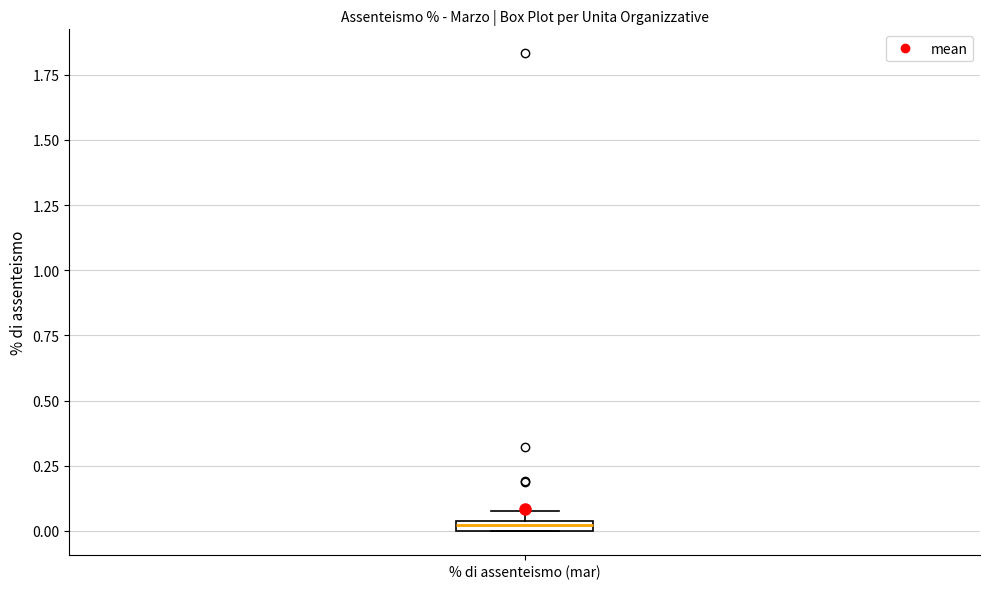

Where is the upper edge of the box for % di assenteismo (mar) on the y-axis? The values are not printed on the chart, so give them approximately, as read against the axis.

0.05